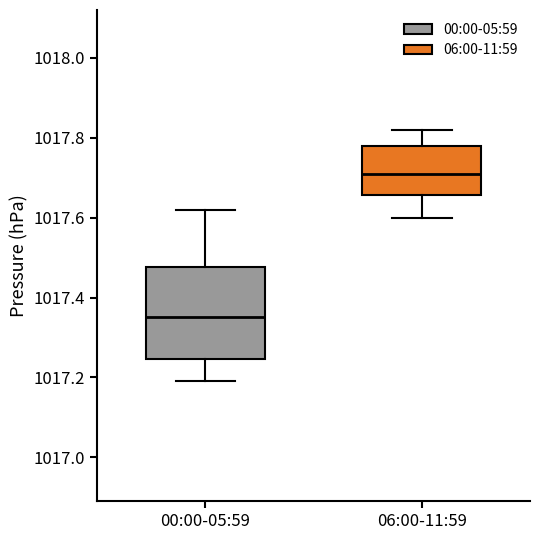

Reading left to right, read every box against the y-axis: the position of its median line, the range the box covers, and the ends of its whiskers. The values are not printed on the chart, so give them approximately, as read against the axis.

00:00-05:59: median 1017.36, box 1017.24 to 1017.48, whiskers 1017.20 to 1017.62
06:00-11:59: median 1017.72, box 1017.66 to 1017.78, whiskers 1017.60 to 1017.82